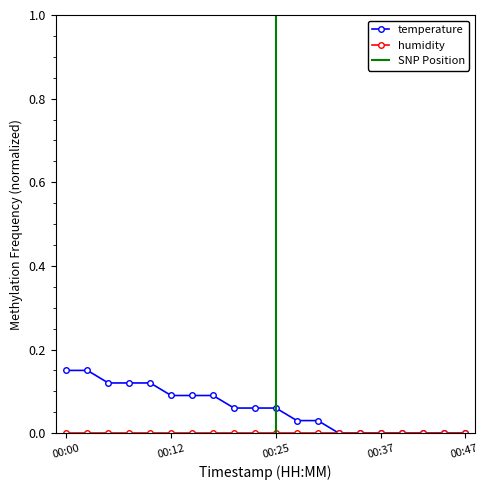

Which label corresponds to the largest value in the chart?

00:00